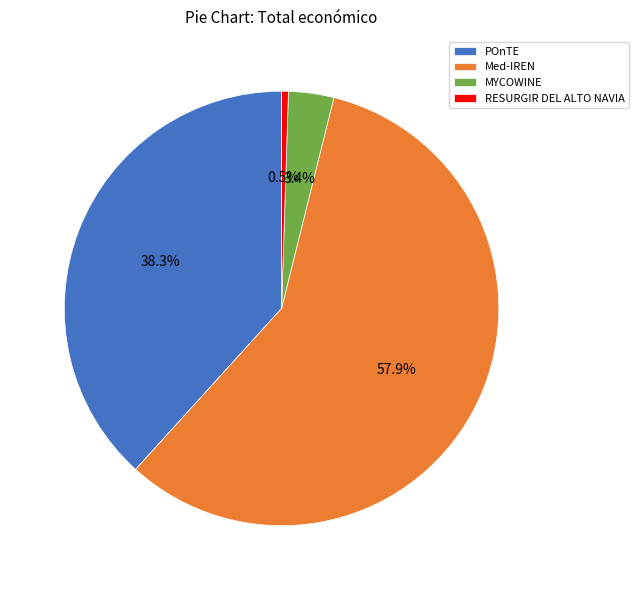

What is the majority slice?

Med-IREN